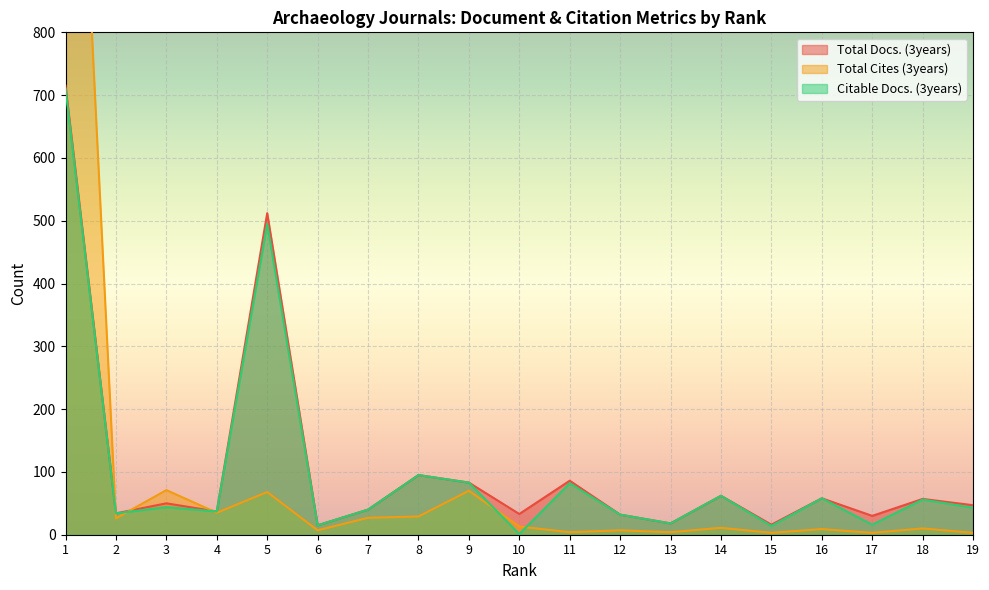

What is the difference between the maximum and second lowest values in the Total Docs. (3years) series?

699